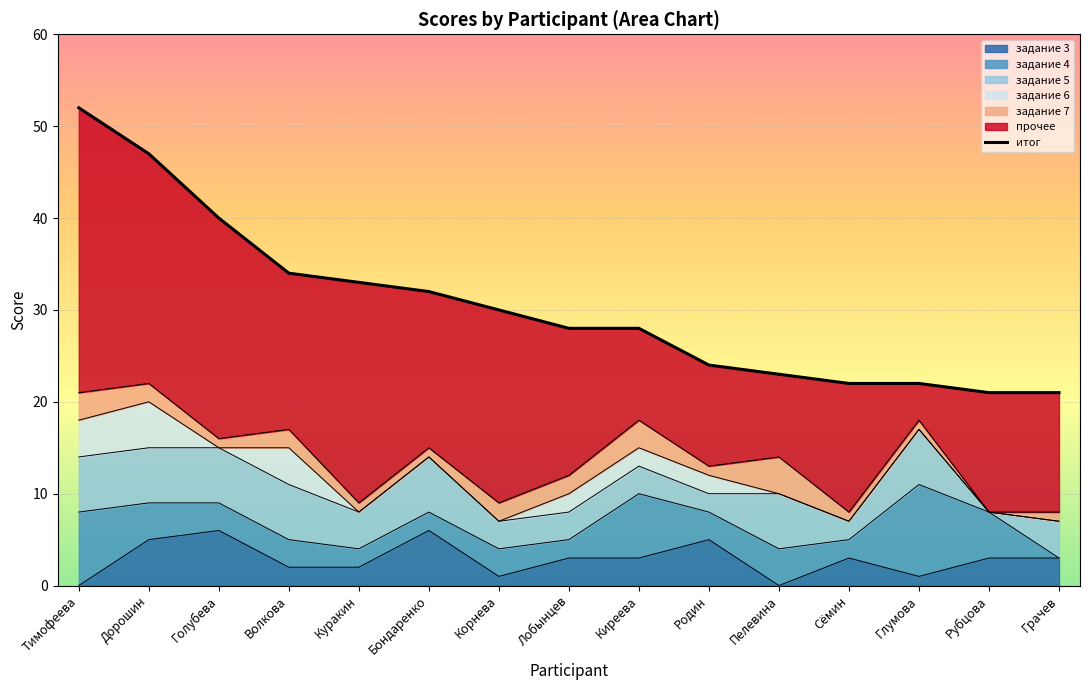

Reading right to left, transcribe all the data shown in this chart.

21	21	22	22	23	24	28	28	30	32	33	34	40	47	52